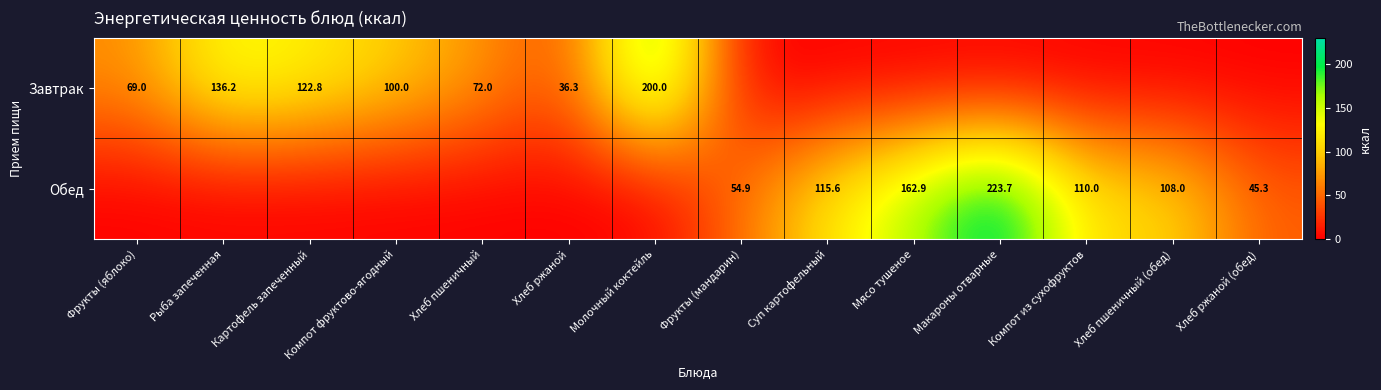

The value of Завтрак at Картофель запеченный is 191.6. True or false?

False